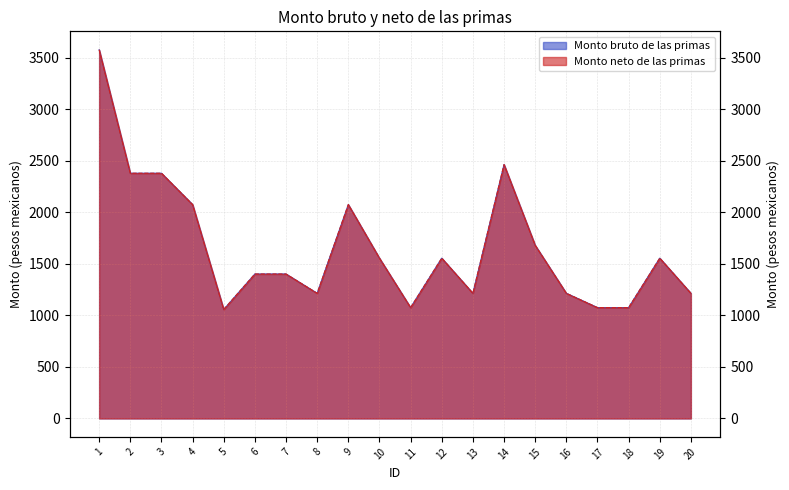

The Monto neto de las primas series shows 606.1 at 18. True or false?

False